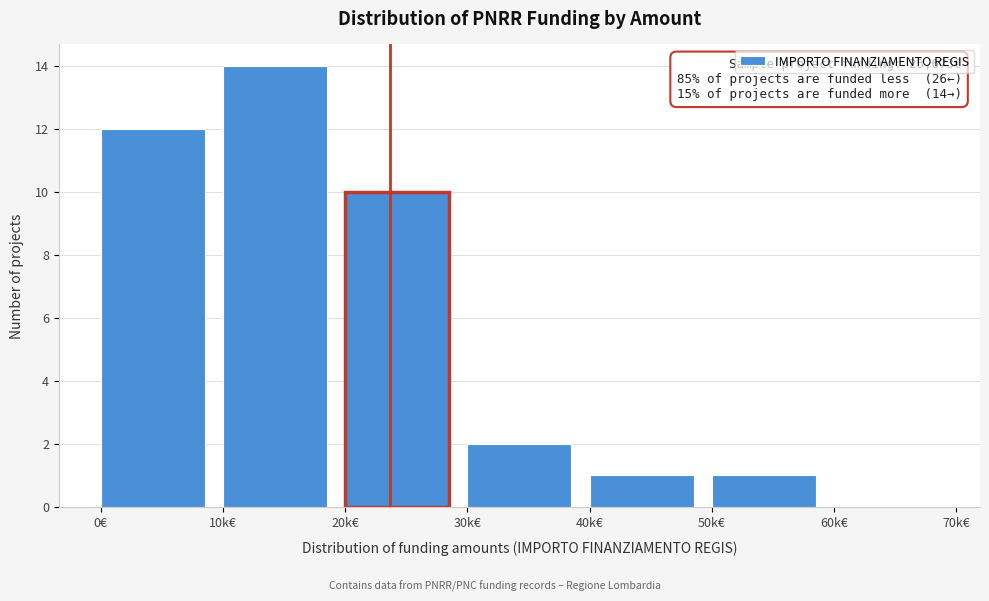

Reading left to right, transcribe all the data shown in this chart.

0€=12	10k€=14	20k€=10	30k€=2	40k€=1	50k€=1	60k€=0